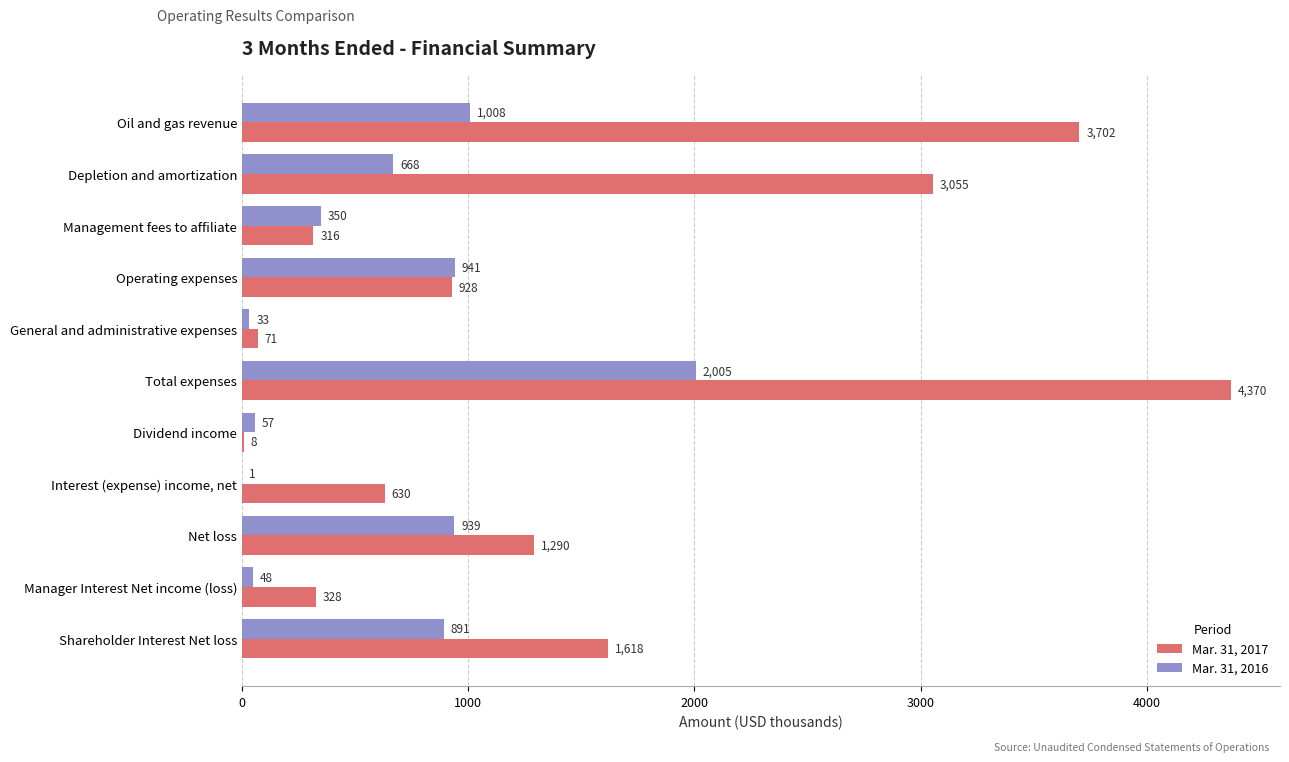

At which label is Mar. 31, 2017 closest to 2189?

Shareholder Interest Net loss